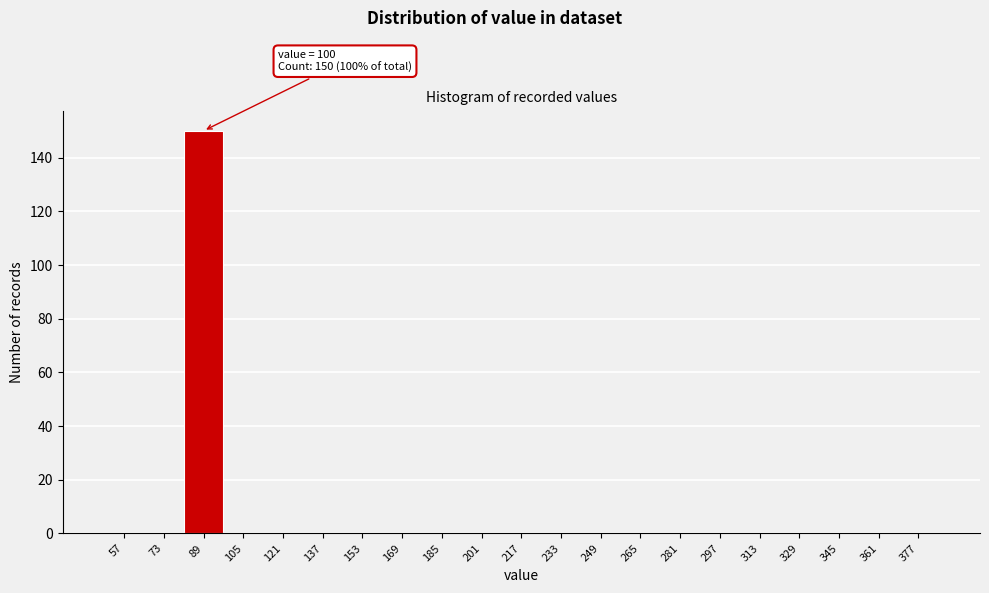

Reading right to left, what are all the values shown in this chart?

377=0	361=0	345=0	329=0	313=0	297=0	281=0	265=0	249=0	233=0	217=0	201=0	185=0	169=0	153=0	137=0	121=0	105=0	89=150	73=0	57=0